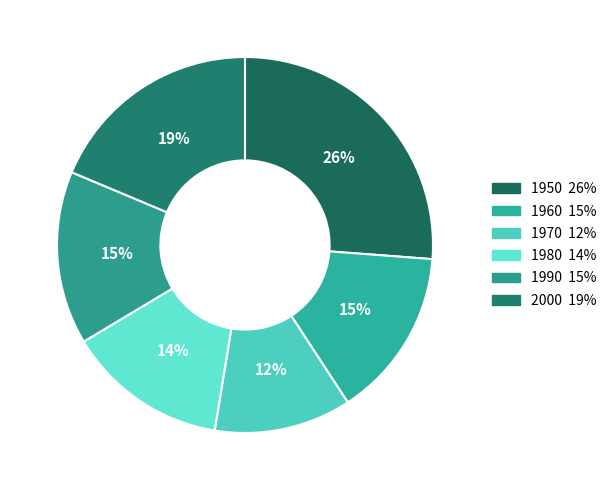

The 1980 slice represents 14% of the pie. True or false?

True